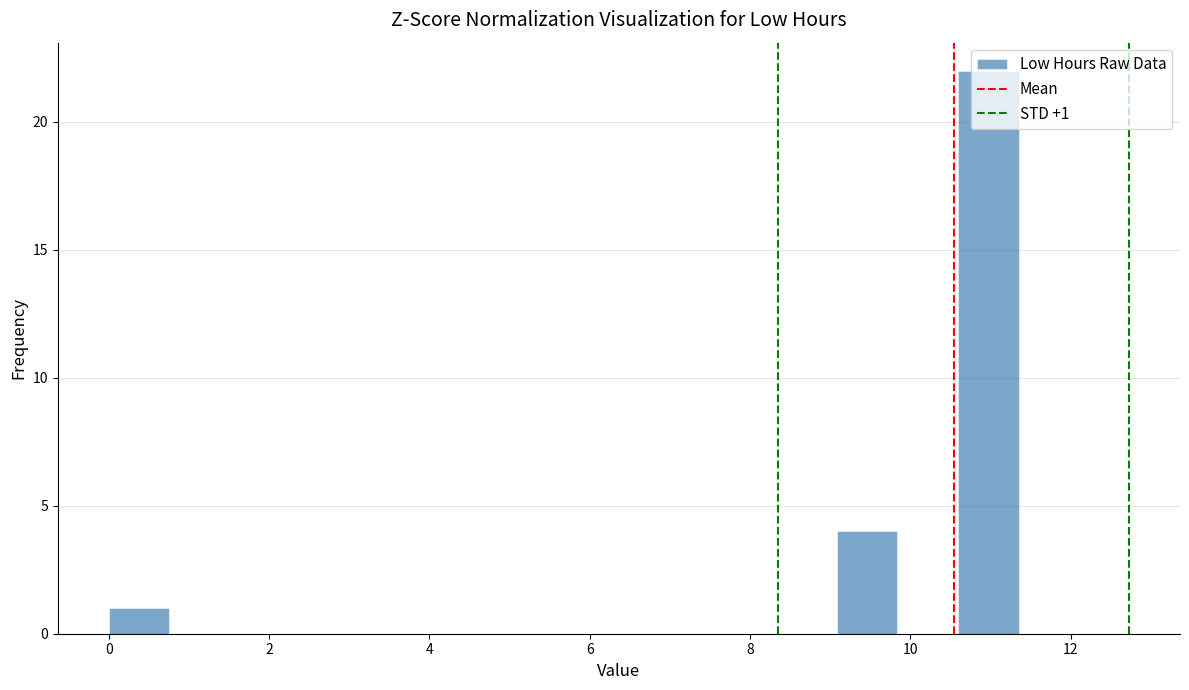

Around what value on the x-axis is the tallest bar? Give the approximate position of its centre, as read against the axis.

11.0